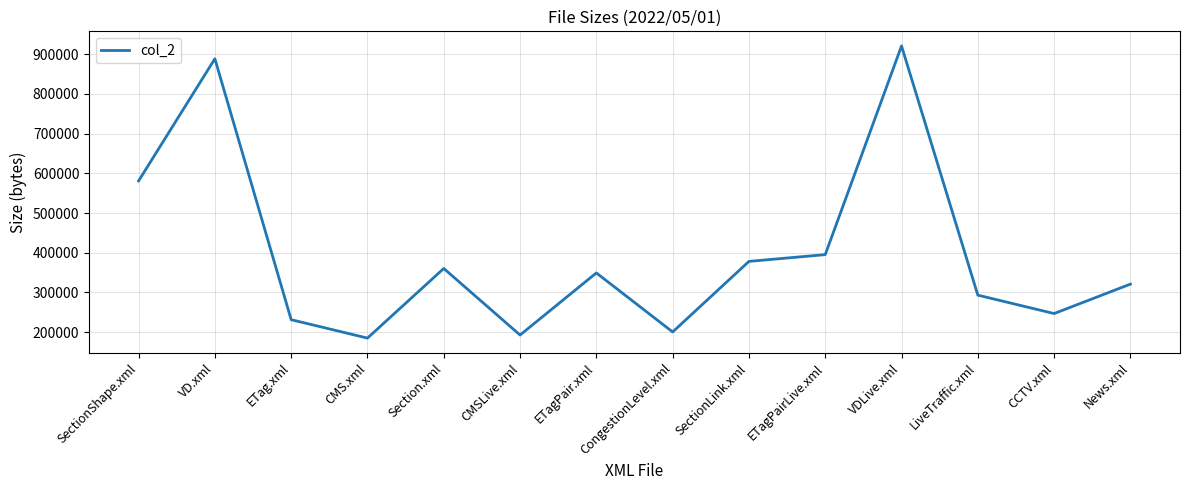

What is the change in value from ETag.xml to CongestionLevel.xml?

-30876